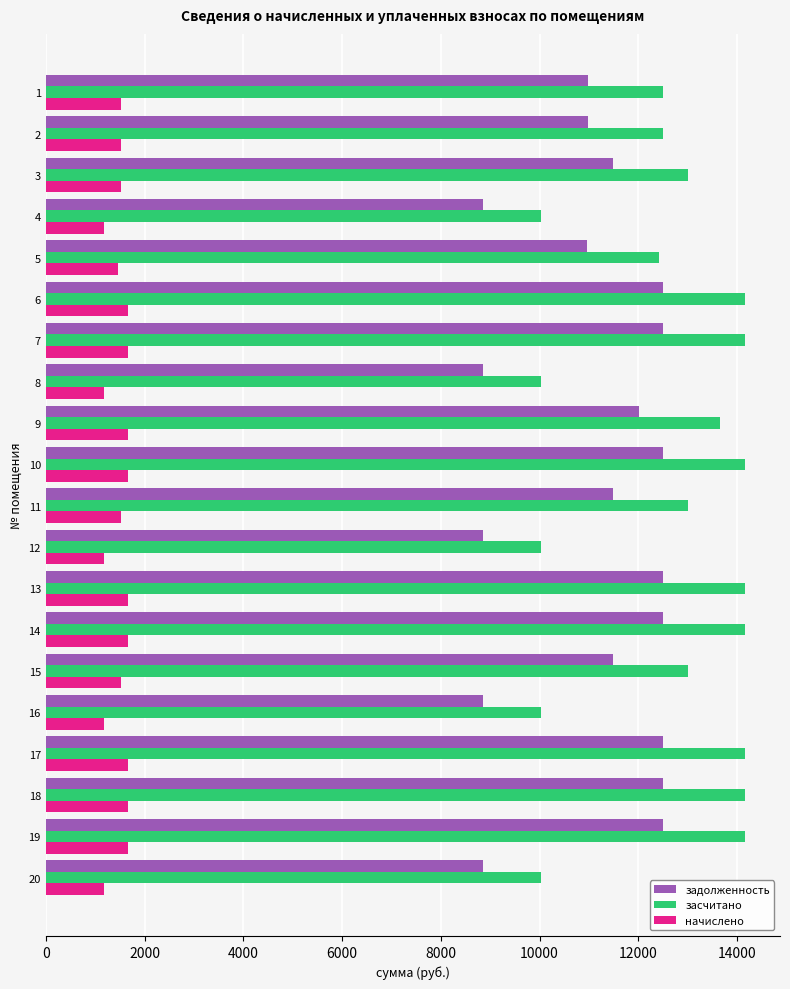

What is the spread (max minus min) of values at 15?

11479.0